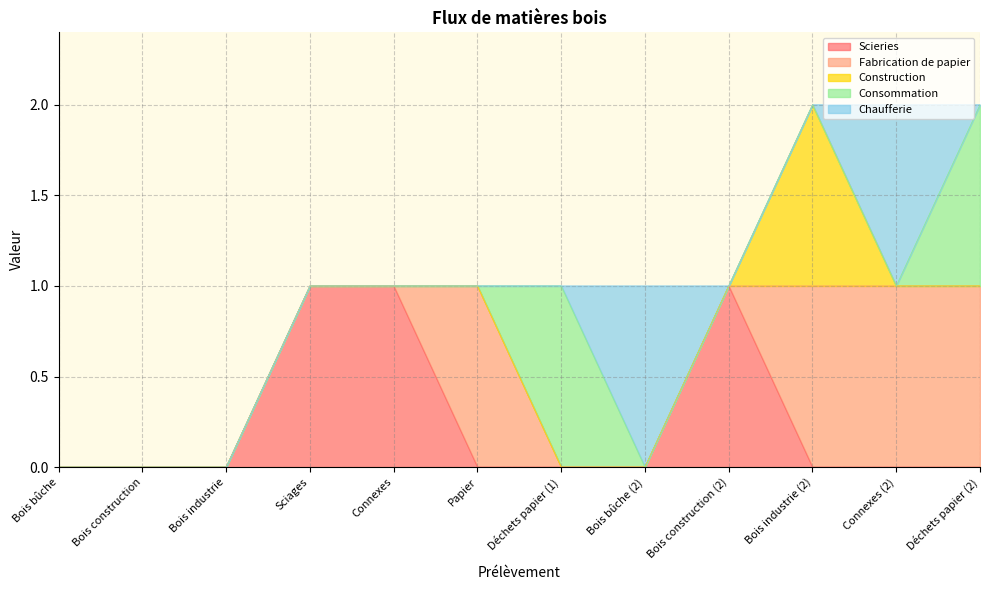

Read the Construction value at Bois industrie (2).

1